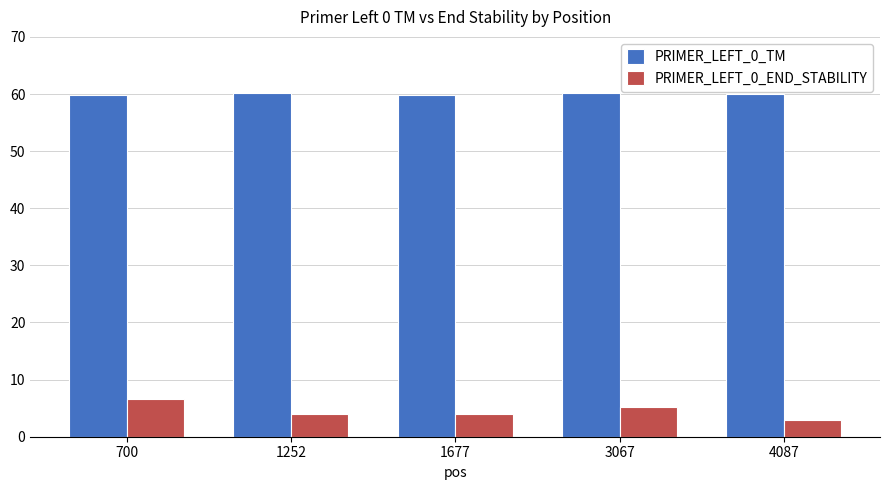

What is the total value across all series at 1677?

63.9